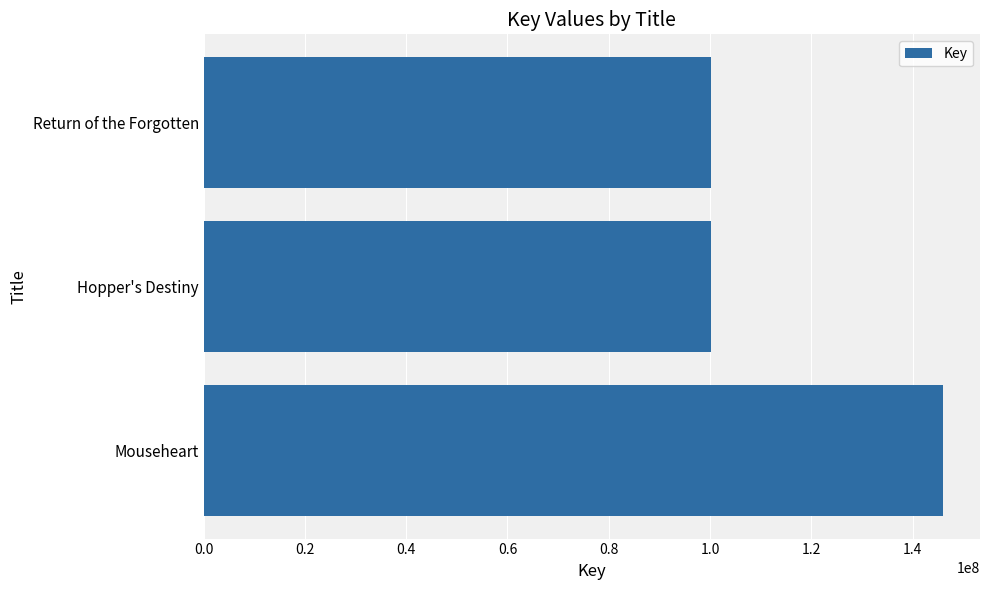

What is the value of the 3rd bar from the top?

146014583